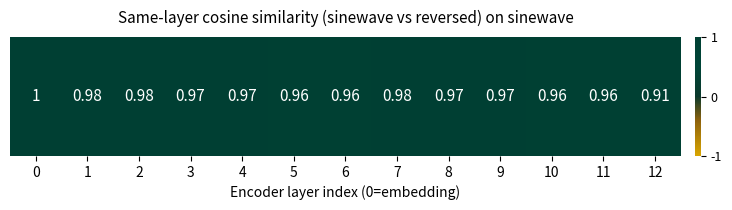

Between 9 and 4, which is larger?

9